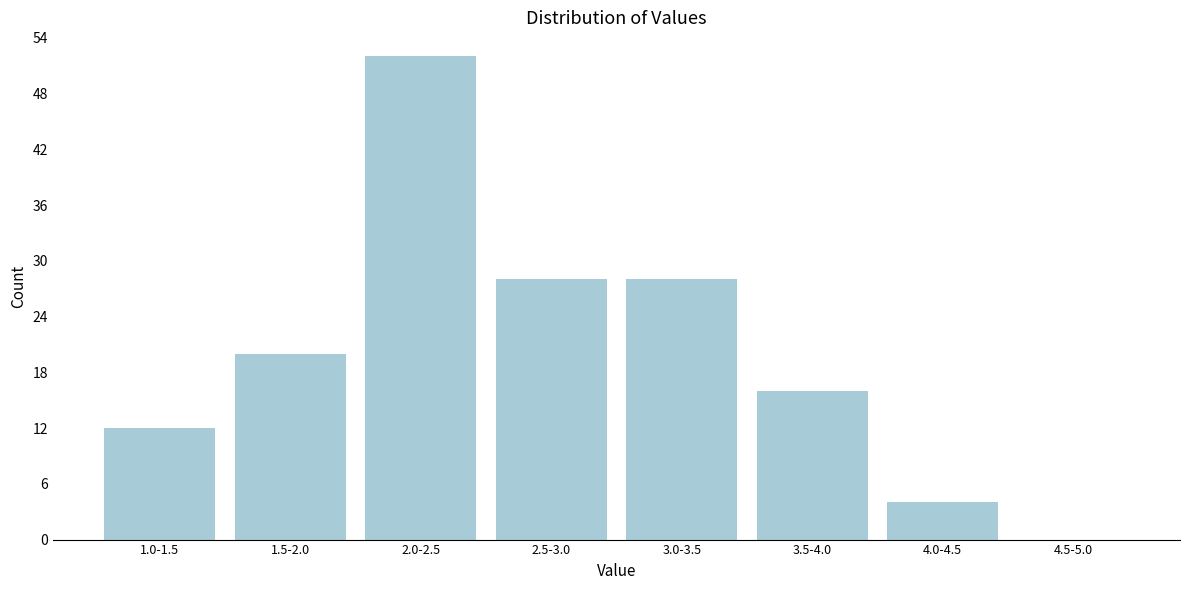

Reading left to right, transcribe all the data shown in this chart.

1.0-1.5=12	1.5-2.0=20	2.0-2.5=52	2.5-3.0=28	3.0-3.5=28	3.5-4.0=16	4.0-4.5=4	4.5-5.0=0